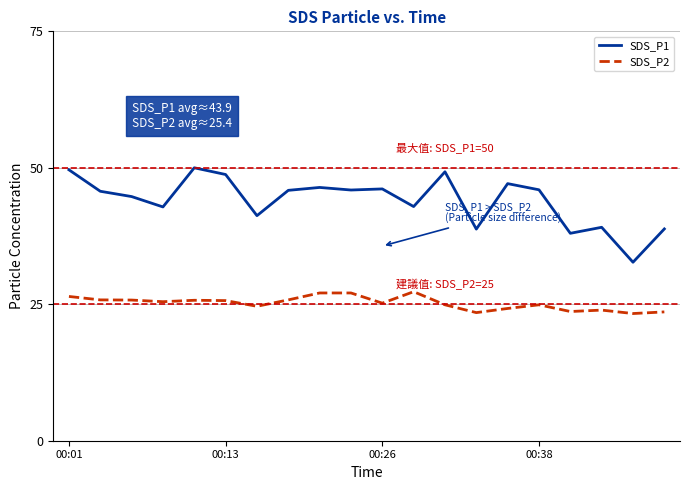

Rank the series by their maximum value, from highest to lowest.

SDS_P1, SDS_P2